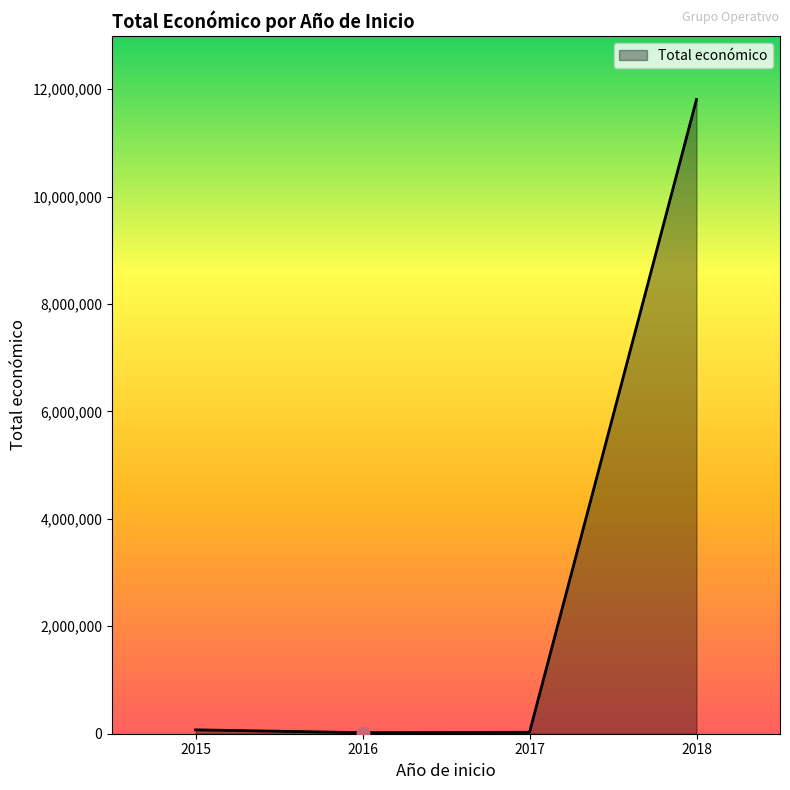

Which has a higher value, 2015 or 2018?

2018